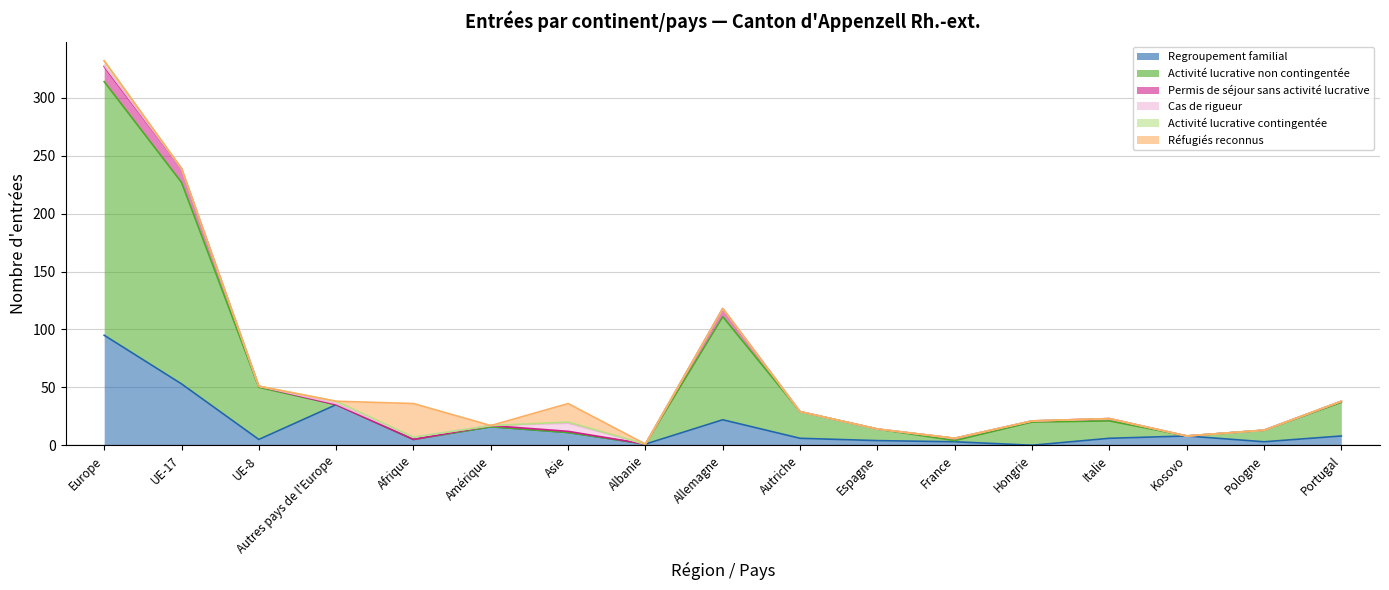

True or false: Permis de séjour sans activité lucrative has more than 2 interior local peaks.

True